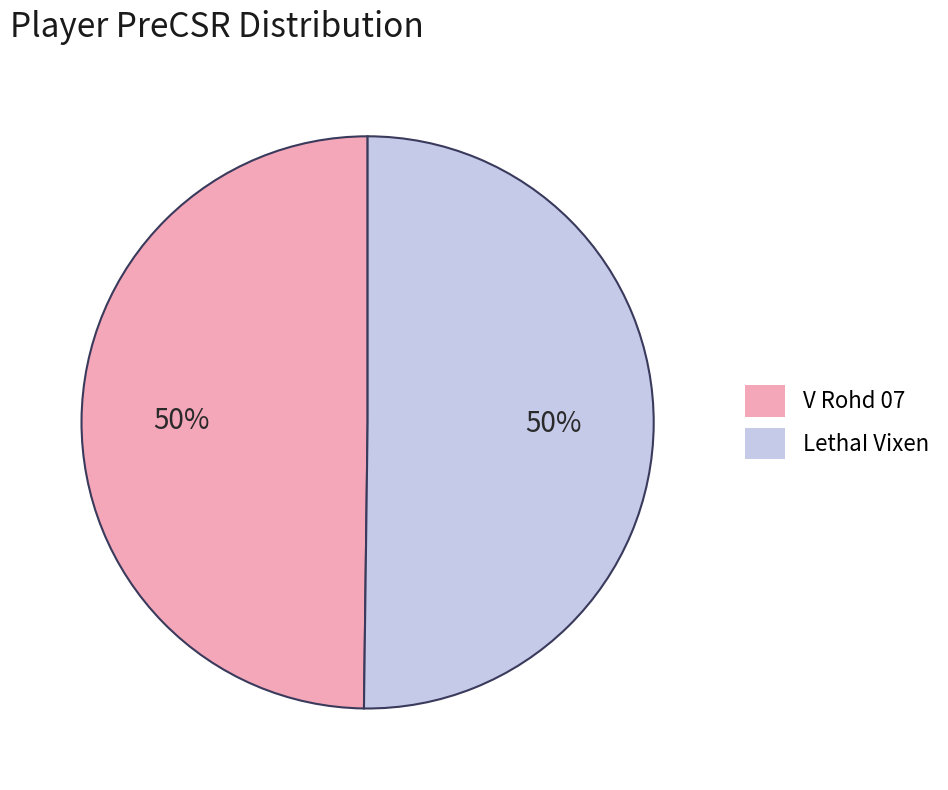

To the nearest percent, what is the average slice percentage?

50%